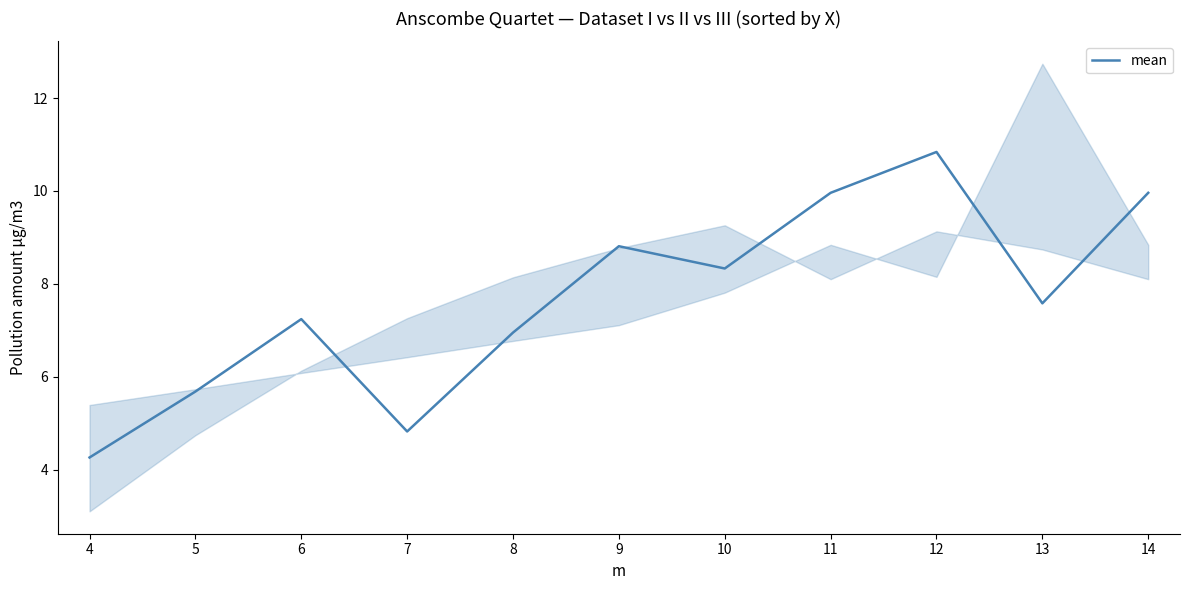

What is the smallest value displayed?

4.3